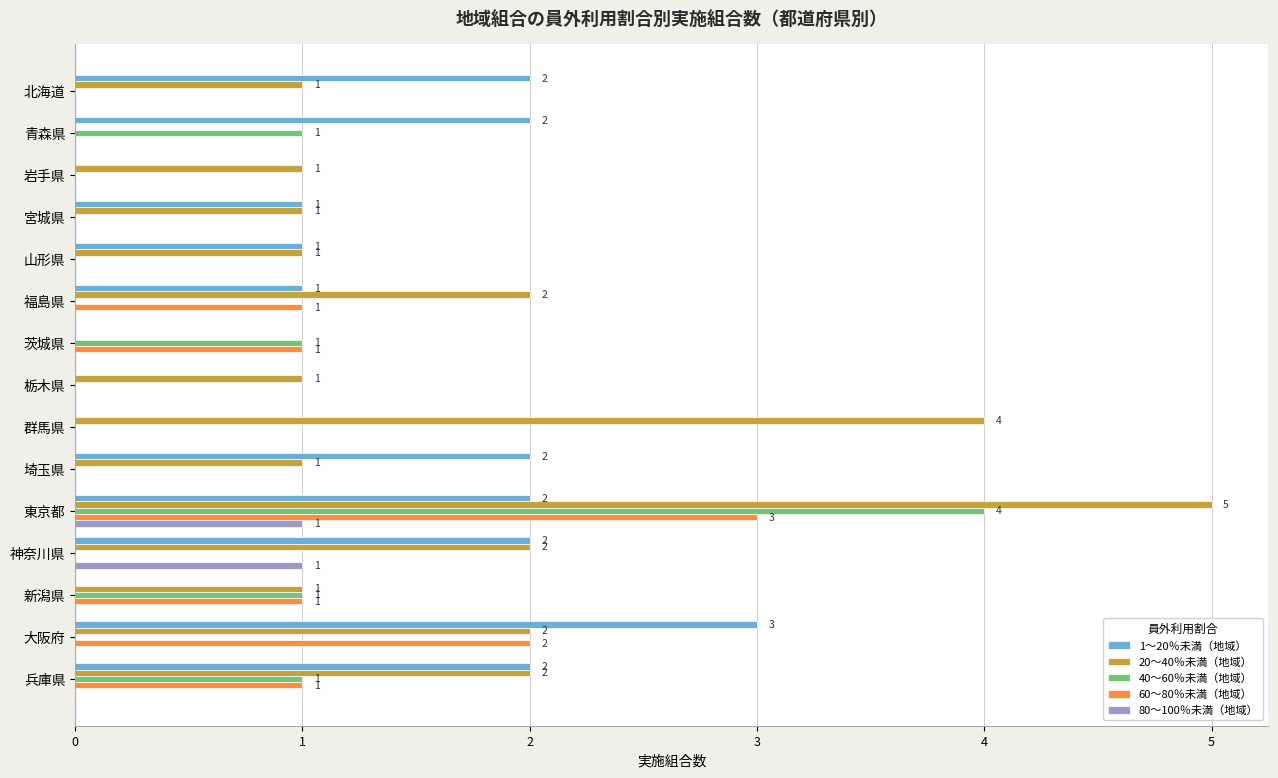

Is it true that 20～40％未満（地域） equals 2 at 新潟県?

False